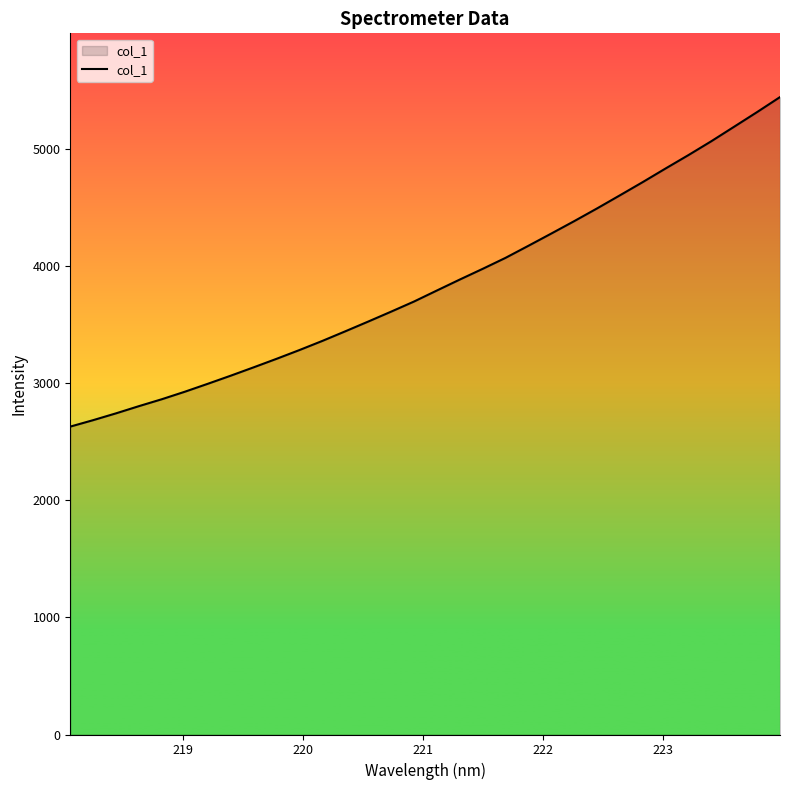

What is the minimum value shown in the chart?

2627.7